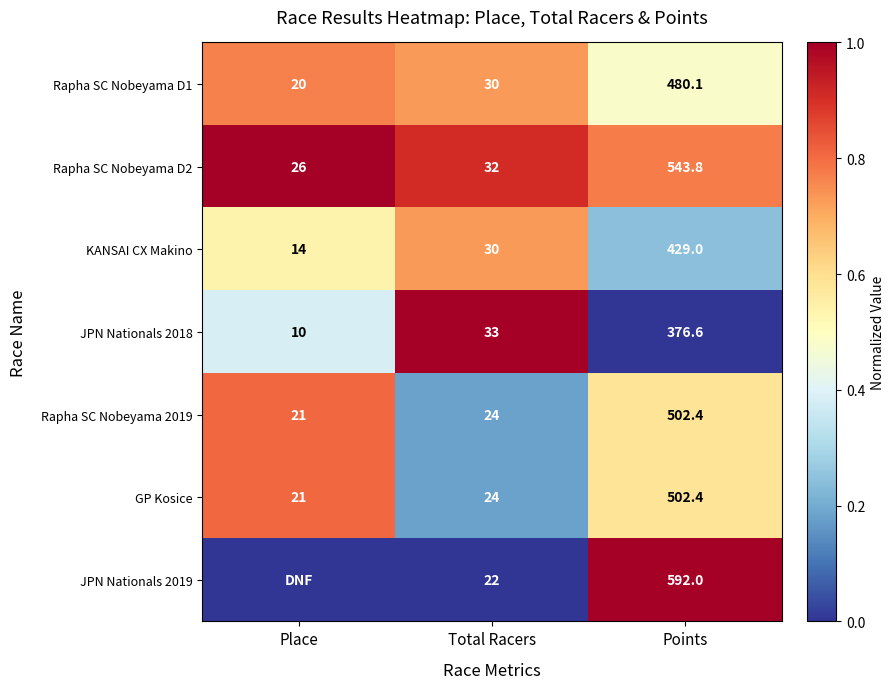

Rank the categories by KANSAI CX Makino value from lowest to highest.

Place, Total Racers, Points